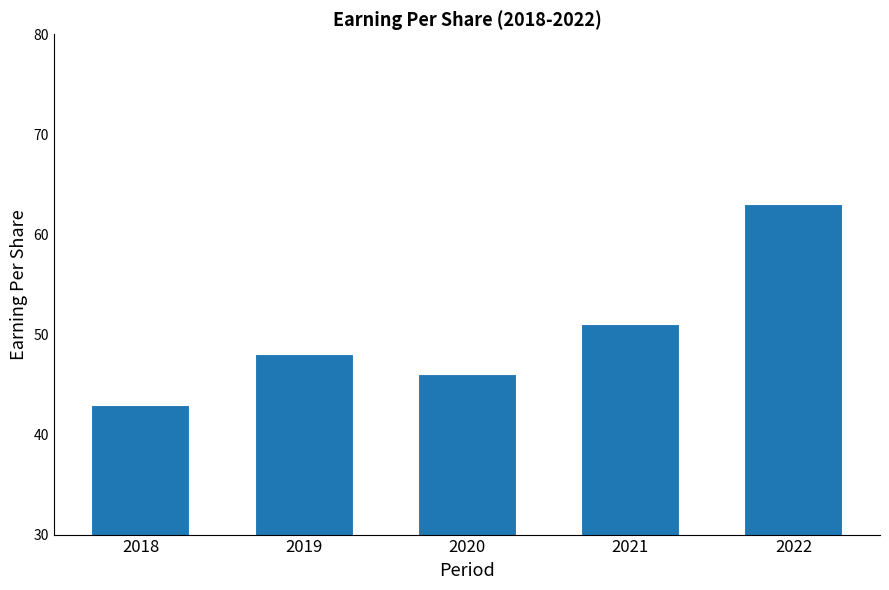

What is the value of the 1st bar from the left?

43